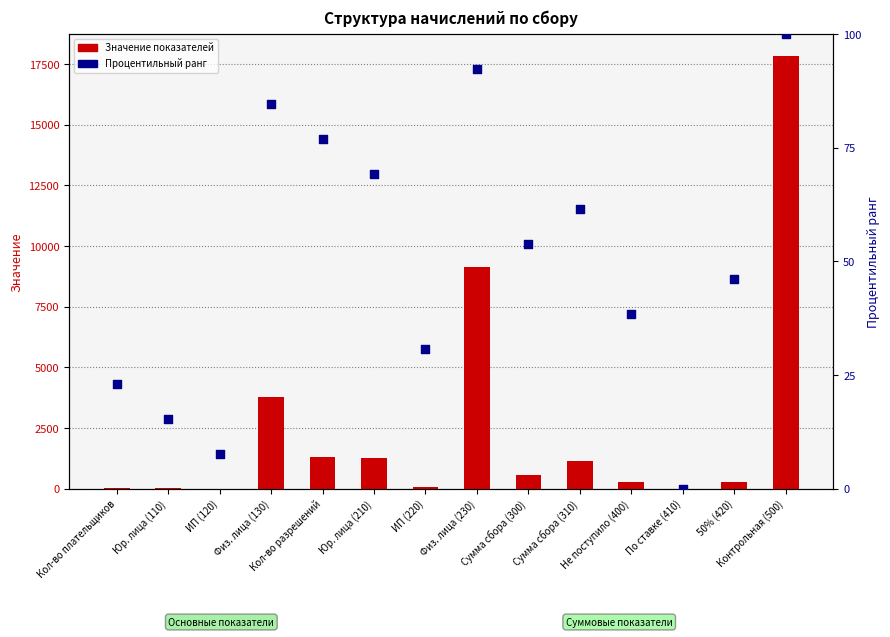

What is the total value across all series at Физ. лица (130)?

3871.6